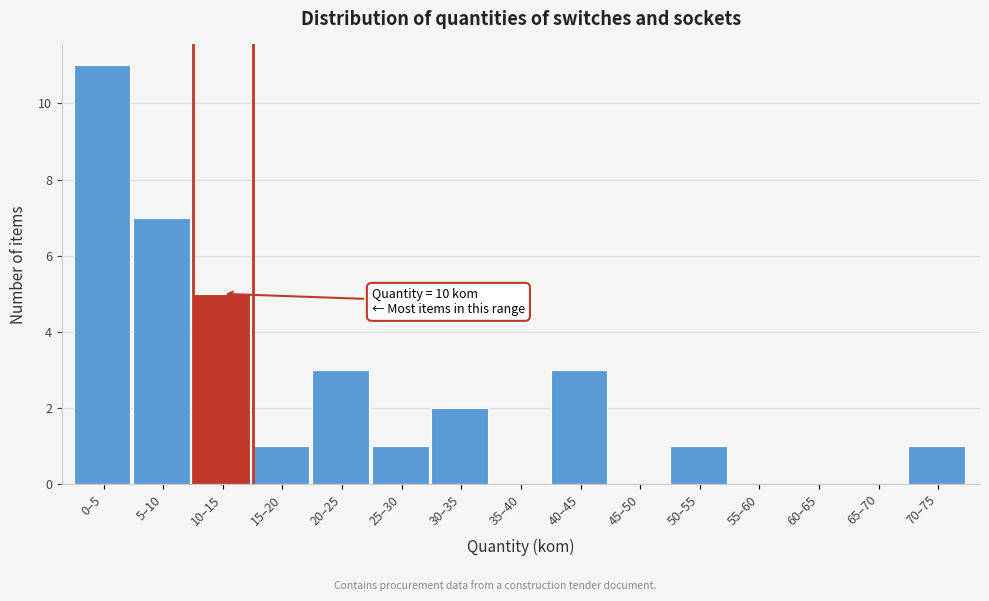

Reading left to right, what are all the values shown in this chart?

0–5=11	5–10=7	10–15=5	15–20=1	20–25=3	25–30=1	30–35=2	35–40=0	40–45=3	45–50=0	50–55=1	55–60=0	60–65=0	65–70=0	70–75=1